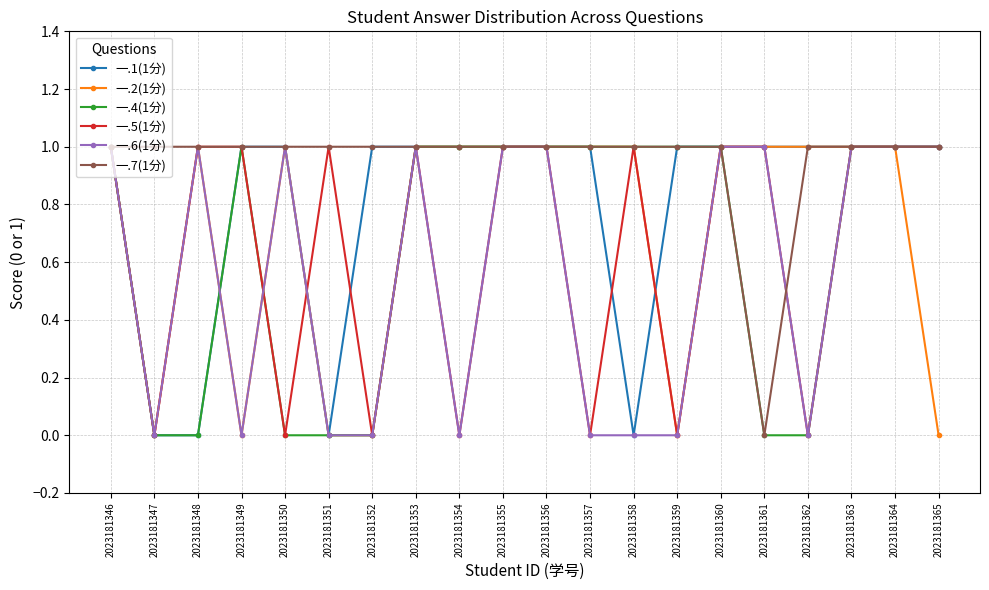

How many lines are shown in the chart?

6